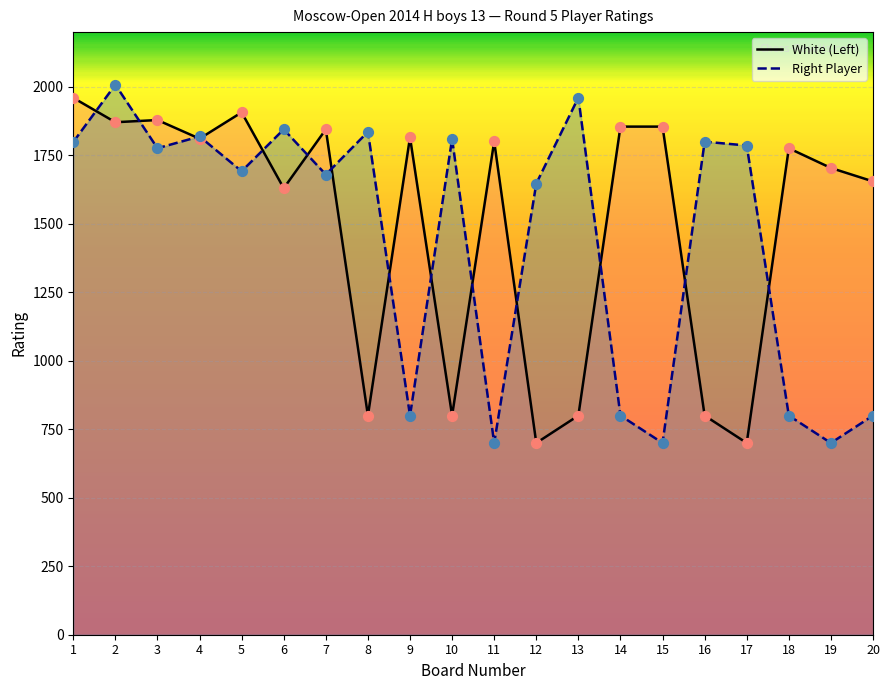

At which category is the sum across all series the highest?

2